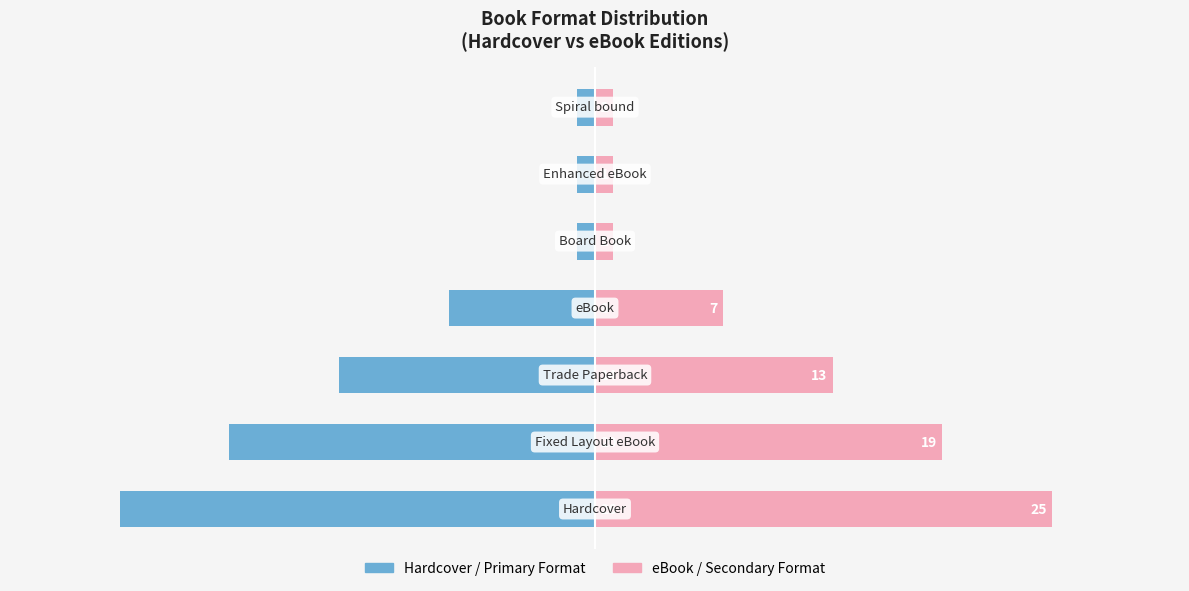

Are the bars horizontal?

Yes